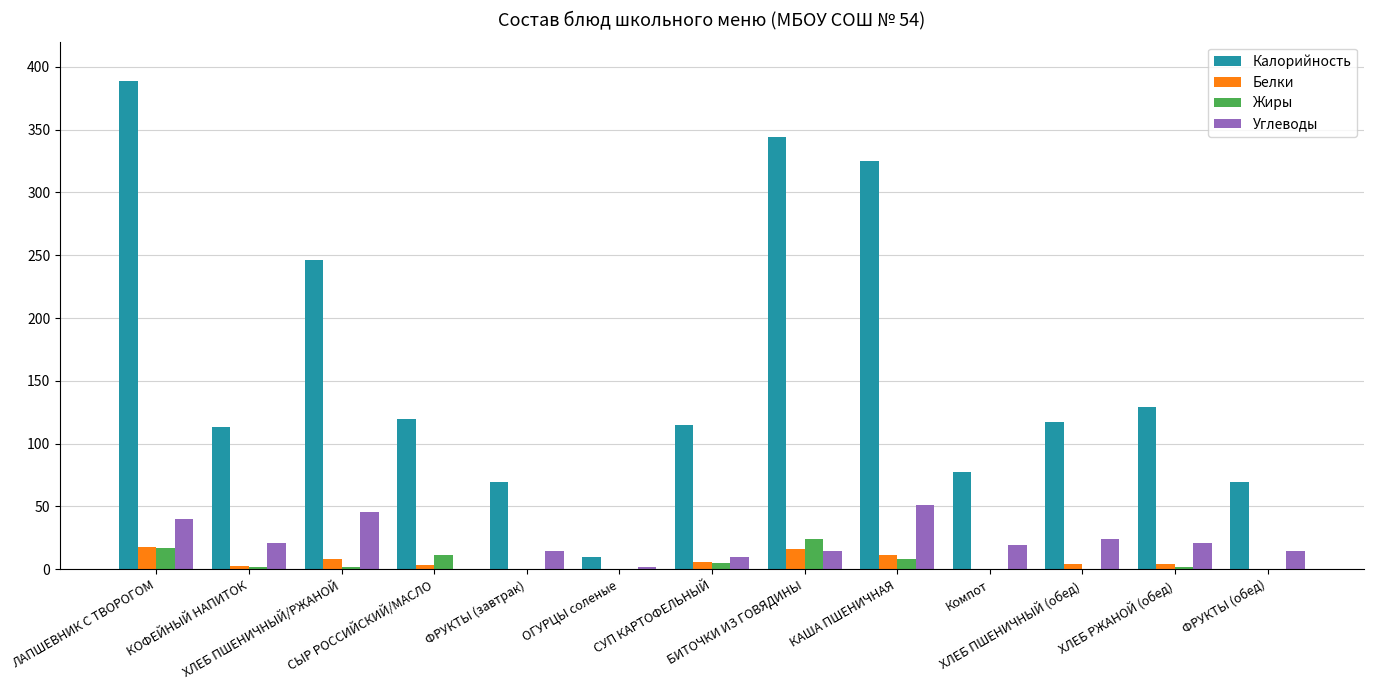

True or false: Калорийность has a value of 104.9 at ФРУКТЫ (обед).

False